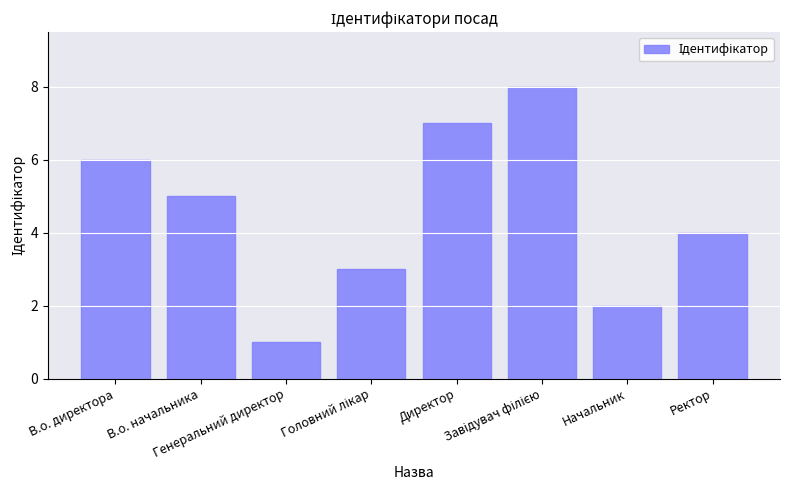

What is the maximum value shown in the chart?

8